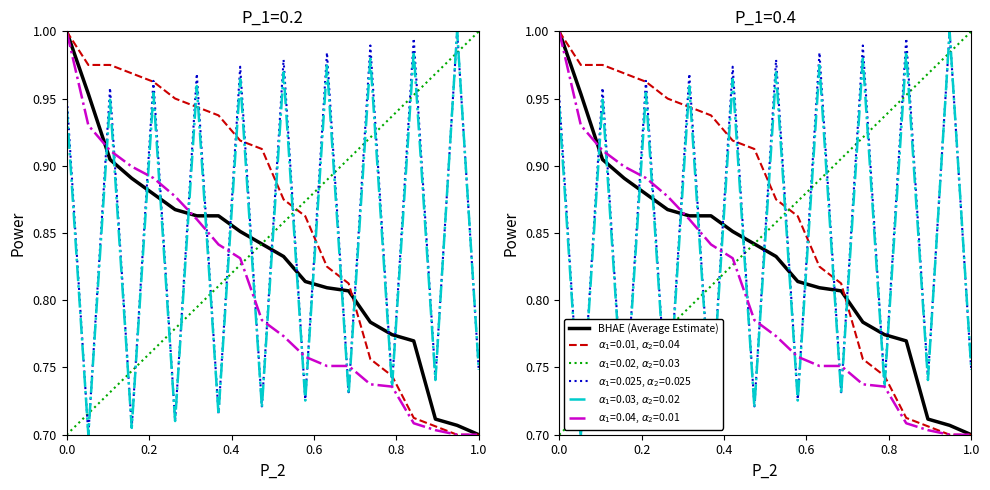

Count the number of categories in the chart.

20